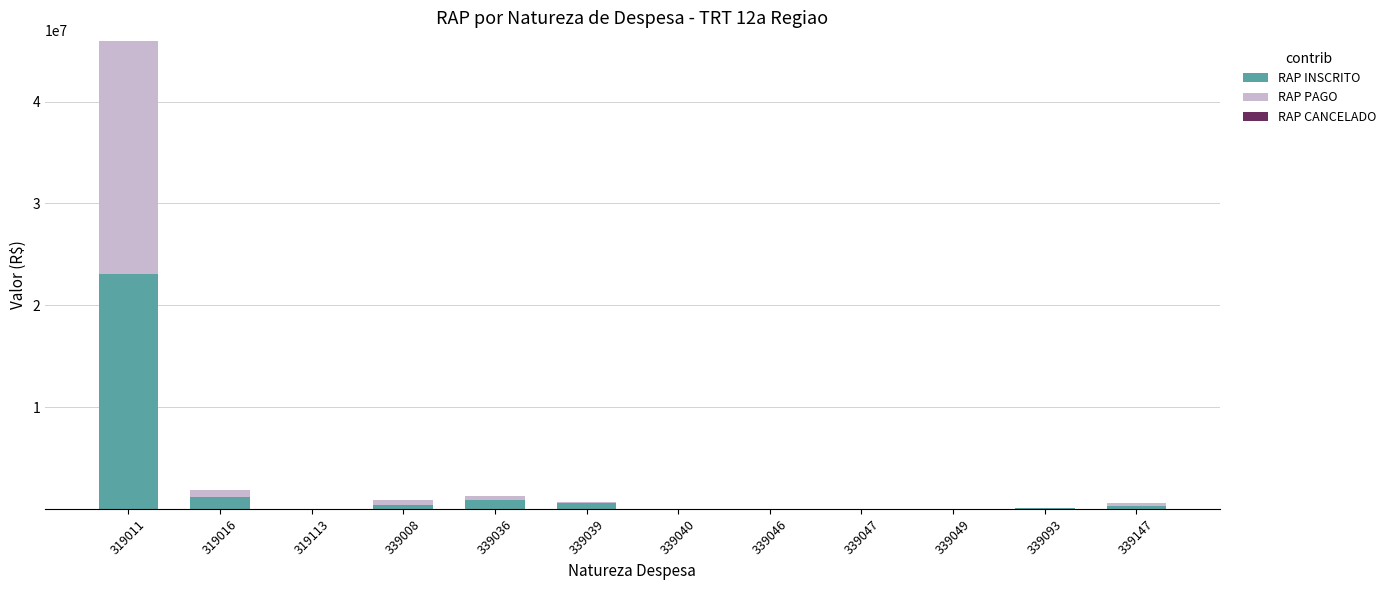

Are the bars horizontal?

No